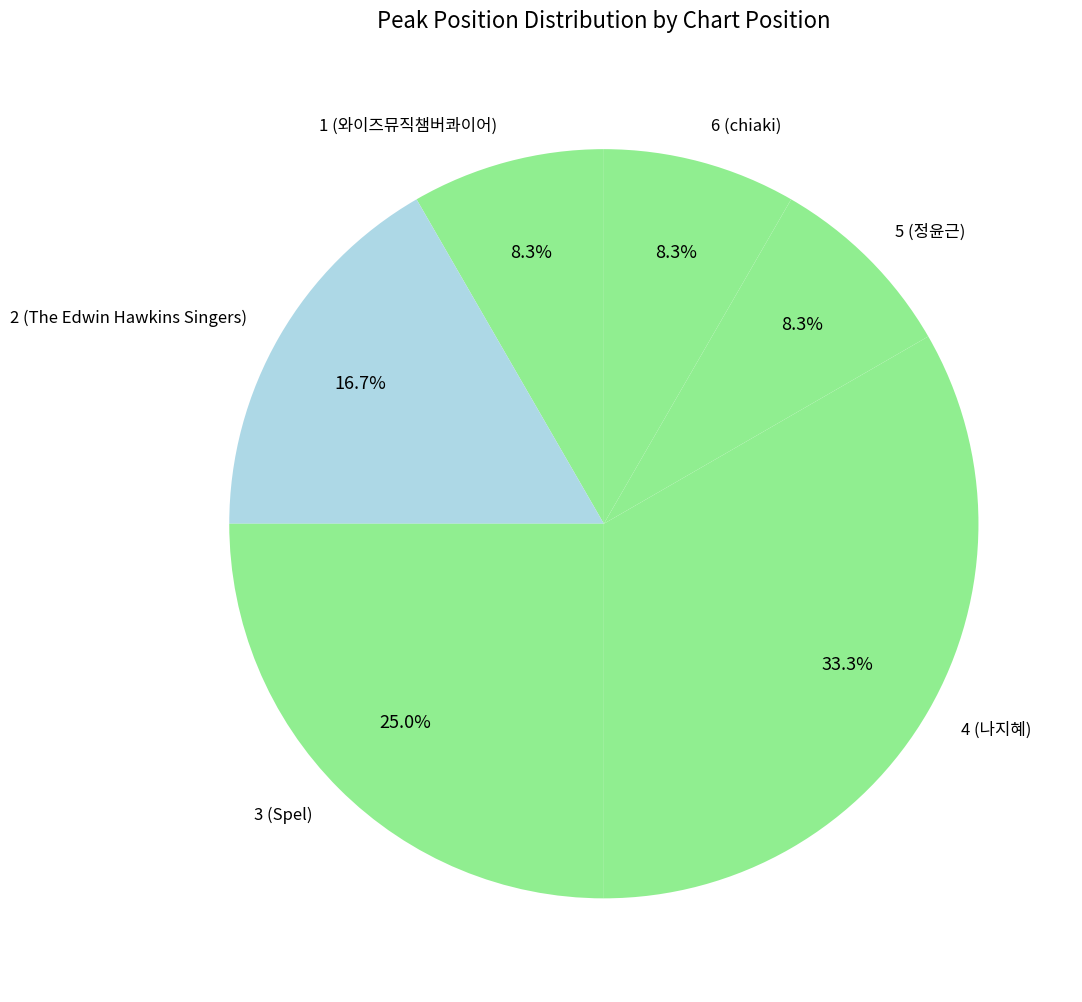

How many segments does this pie chart have?

6